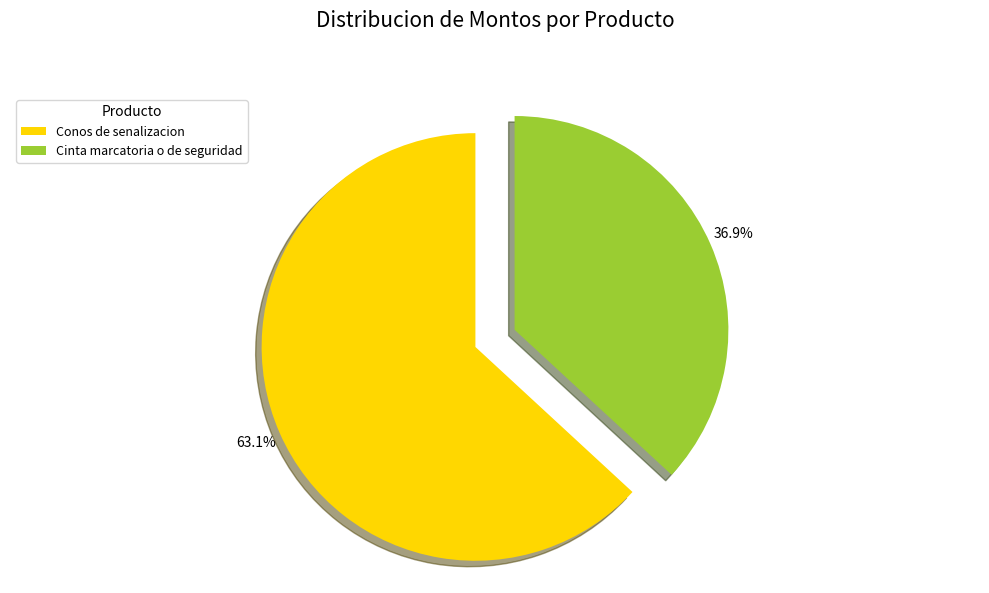

To the nearest percent, what portion does Cinta marcatoria o de seguridad represent?

37%